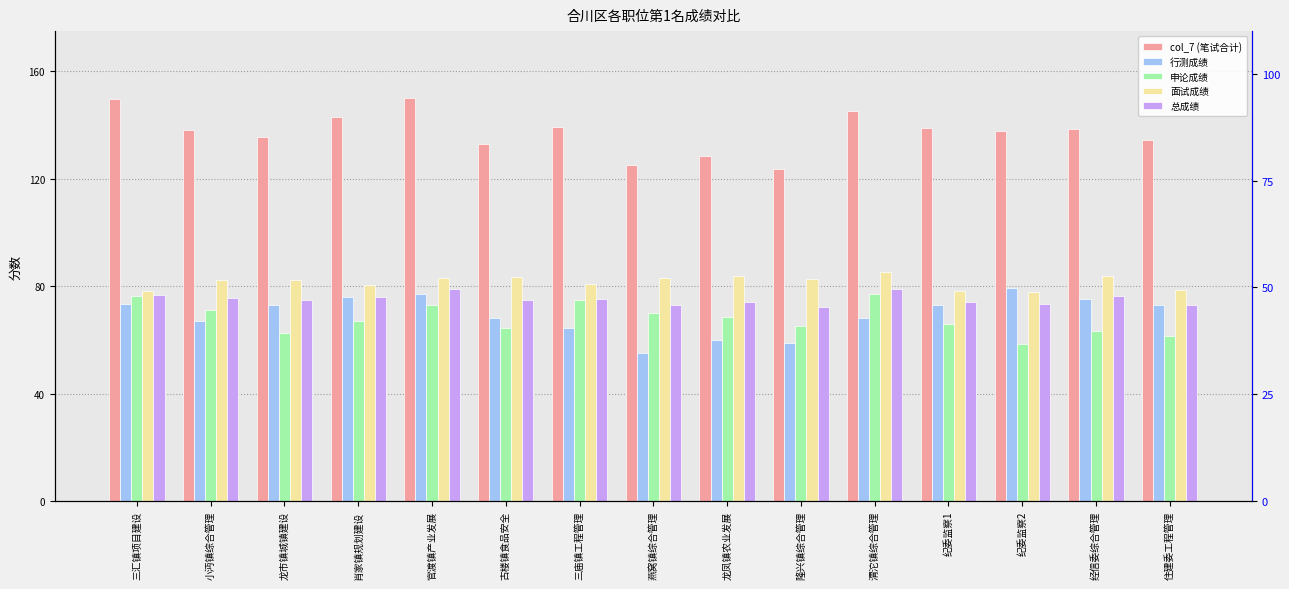

Reading left to right, list all the values displayed in this chart.

col_7 (笔试合计): 三汇镇项目建设=149.8	小沔镇综合管理=138.0	龙市镇城镇建设=135.6	肖家镇规划建设=143.0	官渡镇产业发展=150.0	古楼镇食品安全=132.8	三庙镇工程管理=139.3	燕窝镇综合管理=125.2	龙凤镇农业发展=128.6	隆兴镇综合管理=123.8	渭沱镇综合管理=145.2	纪委监察1=139.1	纪委监察2=137.8	经信委综合管理=138.7	住建委工程管理=134.5
行测成绩: 三汇镇项目建设=73.3	小沔镇综合管理=67.0	龙市镇城镇建设=73.1	肖家镇规划建设=76.0	官渡镇产业发展=77.0	古楼镇食品安全=68.3	三庙镇工程管理=64.3	燕窝镇综合管理=55.2	龙凤镇农业发展=60.1	隆兴镇综合管理=58.8	渭沱镇综合管理=68.2	纪委监察1=73.1	纪委监察2=79.3	经信委综合管理=75.2	住建委工程管理=73.0
申论成绩: 三汇镇项目建设=76.5	小沔镇综合管理=71.0	龙市镇城镇建设=62.5	肖家镇规划建设=67.0	官渡镇产业发展=73.0	古楼镇食品安全=64.5	三庙镇工程管理=75.0	燕窝镇综合管理=70.0	龙凤镇农业发展=68.5	隆兴镇综合管理=65.0	渭沱镇综合管理=77.0	纪委监察1=66.0	纪委监察2=58.5	经信委综合管理=63.5	住建委工程管理=61.5
面试成绩: 三汇镇项目建设=78.3	小沔镇综合管理=82.2	龙市镇城镇建设=82.2	肖家镇规划建设=80.6	官渡镇产业发展=82.9	古楼镇食品安全=83.6	三庙镇工程管理=80.9	燕窝镇综合管理=83.2	龙凤镇农业发展=83.9	隆兴镇综合管理=82.5	渭沱镇综合管理=85.4	纪委监察1=78.4	纪委监察2=77.9	经信委综合管理=83.6	住建委工程管理=78.7
总成绩: 三汇镇项目建设=76.6	小沔镇综合管理=75.6	龙市镇城镇建设=75.0	肖家镇规划建设=76.0	官渡镇产业发展=79.0	古楼镇食品安全=75.0	三庙镇工程管理=75.3	燕窝镇综合管理=72.9	龙凤镇农业发展=74.1	隆兴镇综合管理=72.2	渭沱镇综合管理=79.0	纪委监察1=74.0	纪委监察2=73.4	经信委综合管理=76.5	住建委工程管理=73.0